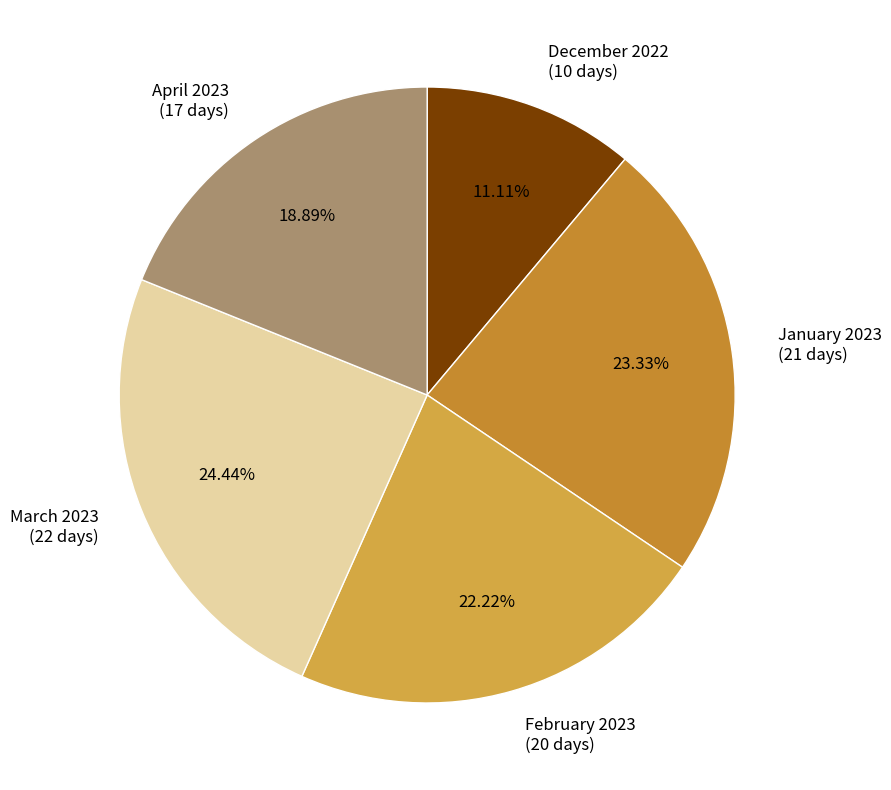

To the nearest percent, what is the combined percentage of February 2023 and April 2023?

41%